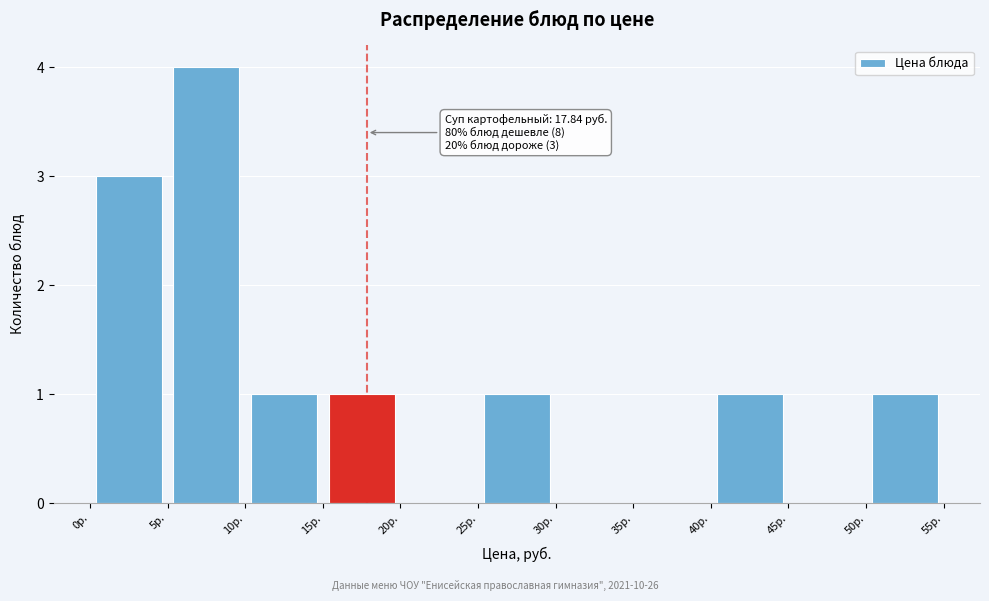

Over which range of the x-axis is the bar tallest?

5 to 10